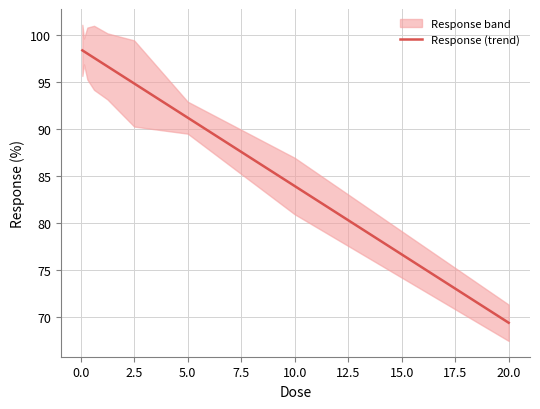

What is the sum of all values?

828.3